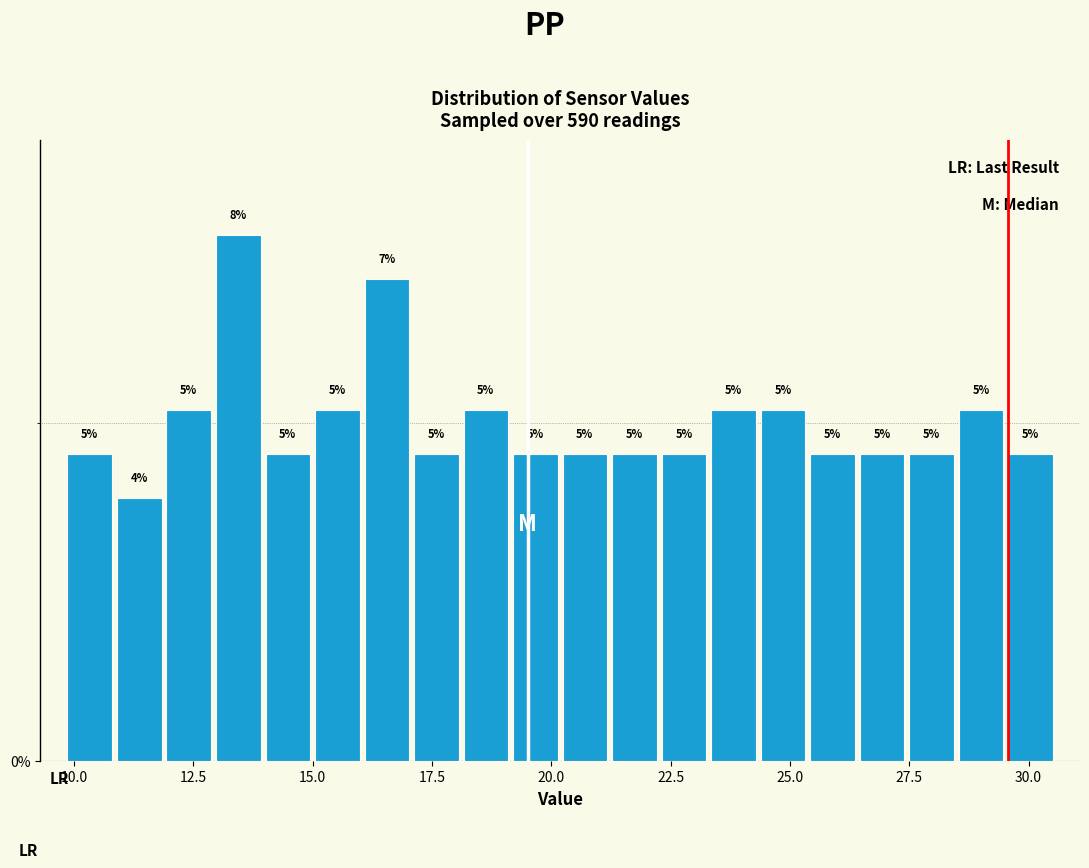

Read against the x-axis, roughly where is the centre of the tallest bar?

13.5